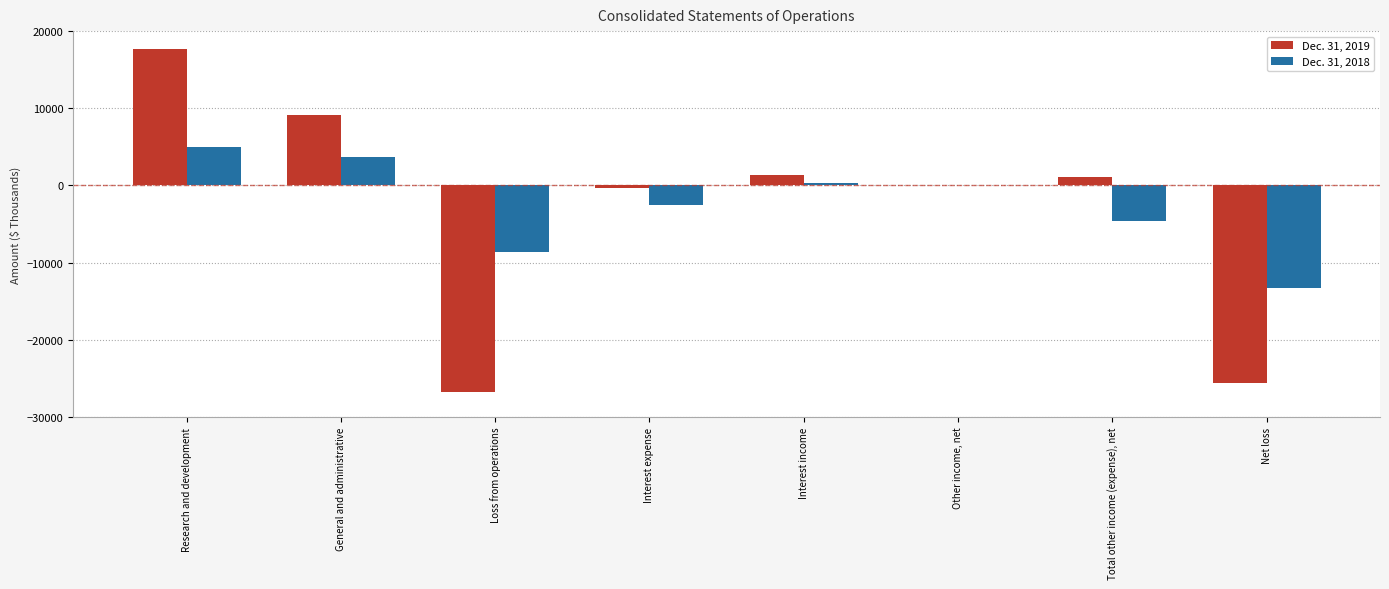

Which series has the largest range (max minus min)?

Dec. 31, 2019